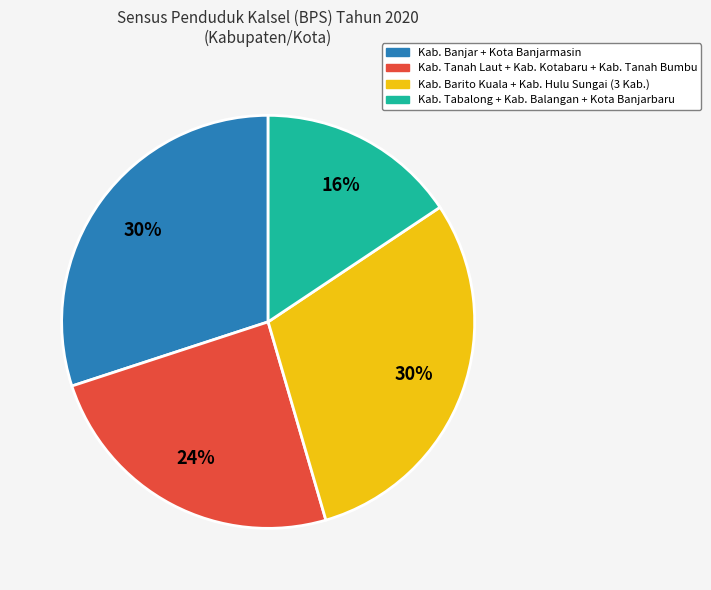

To the nearest percent, what is the average slice percentage?

25%